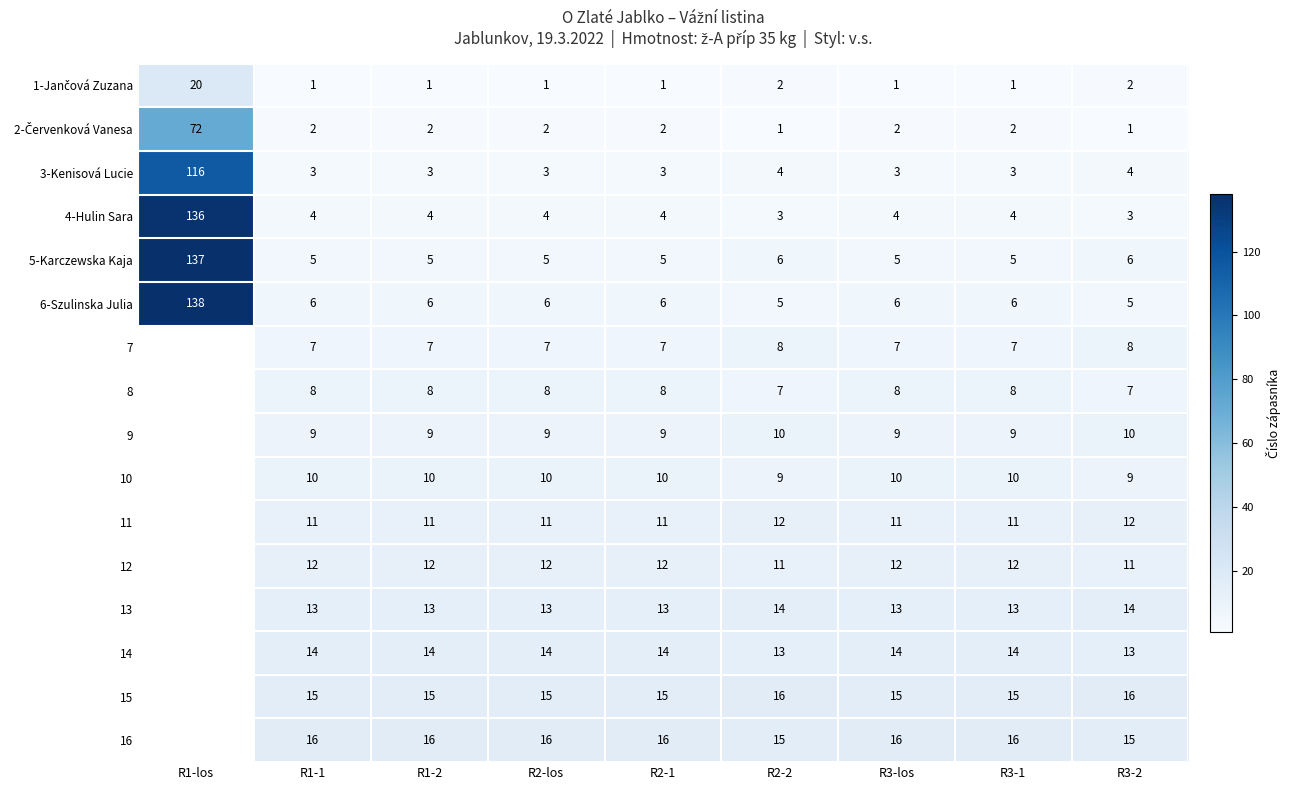

What is the difference between the highest and lowest values at R3-1?

15